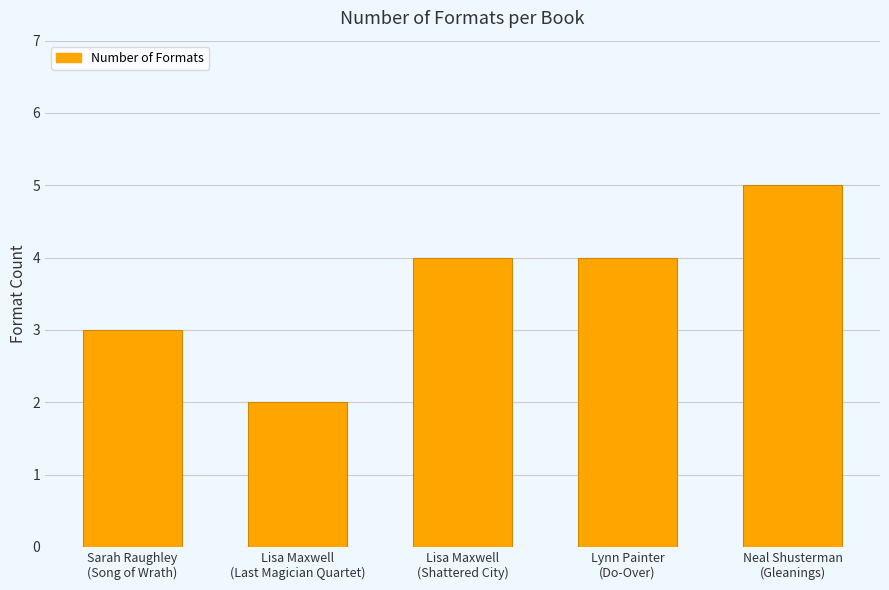

Where is the data nearest to the value 3?

Sarah Raughley
(Song of Wrath)